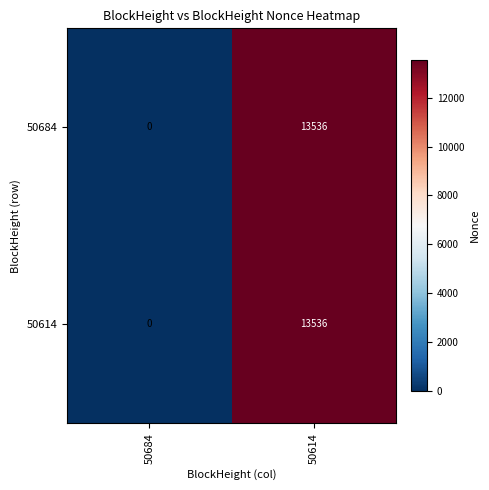

Is it true that 50614 equals 13536 at 50614?

True